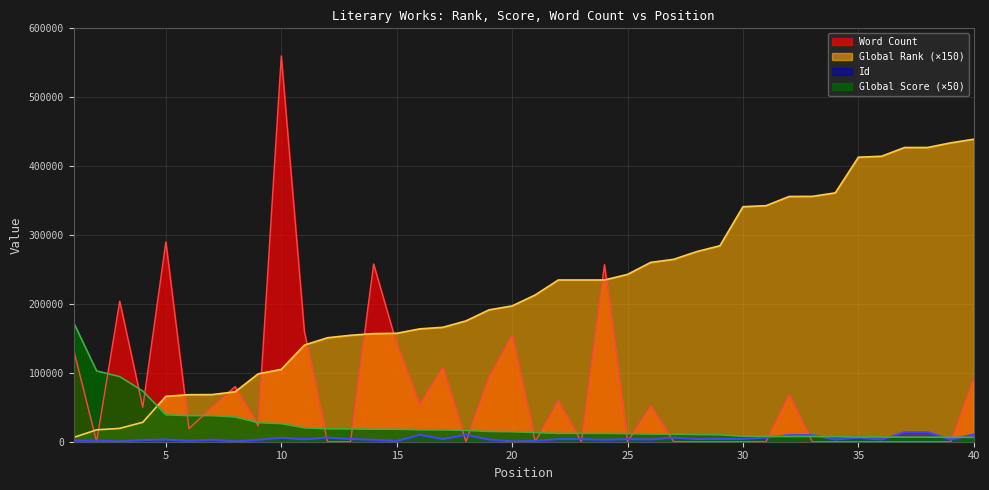

True or false: Global Rank has a value of 98550 at 9.

True